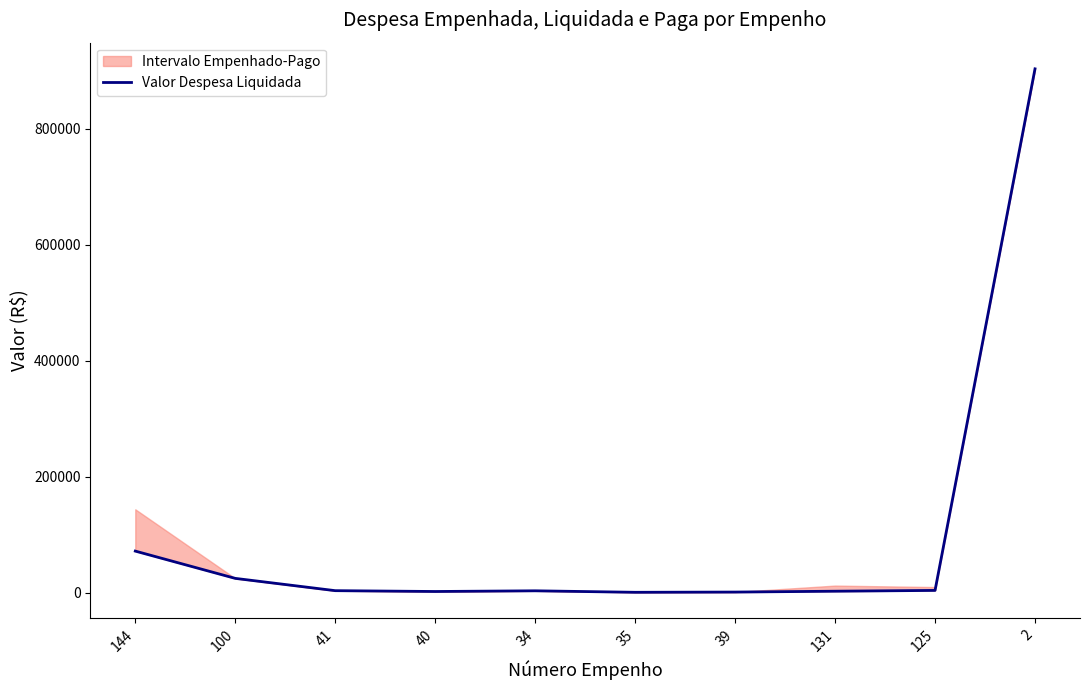

What is the change in value from 34 to 35?

-2577.7